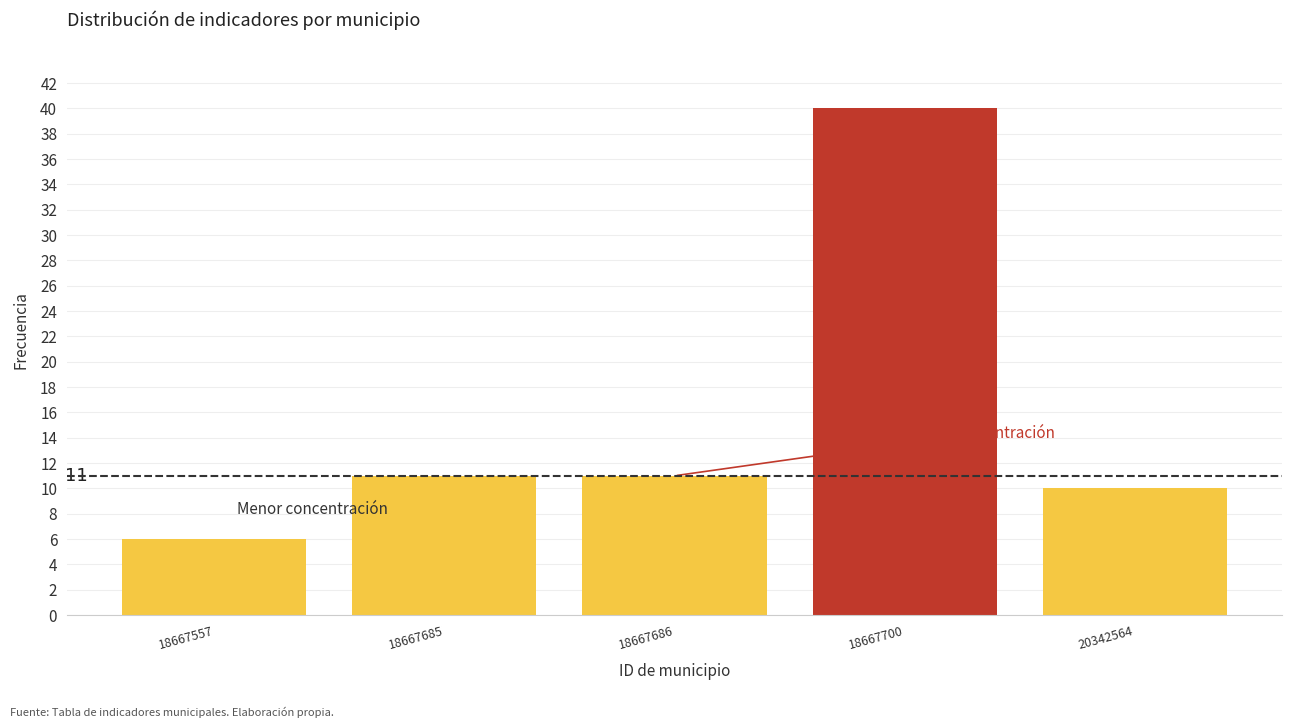

Reading left to right, transcribe all the data shown in this chart.

6	11	11	40	10